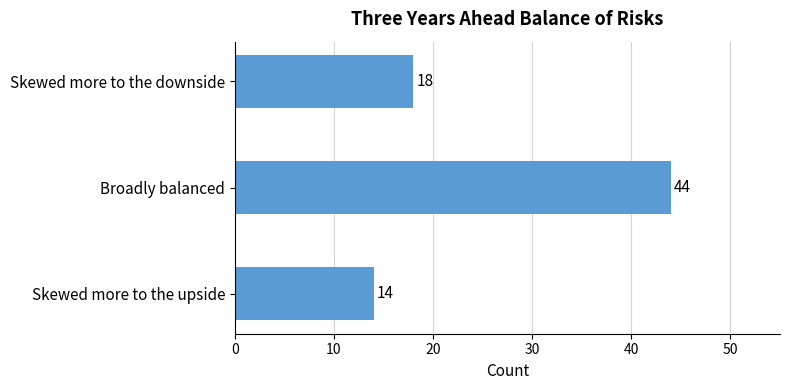

Where is the data nearest to the value 29?

Skewed more to the downside